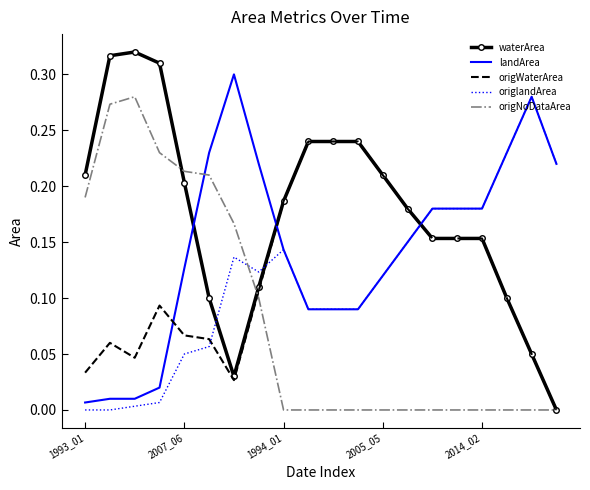

Which series has the largest total across all categories?

waterArea